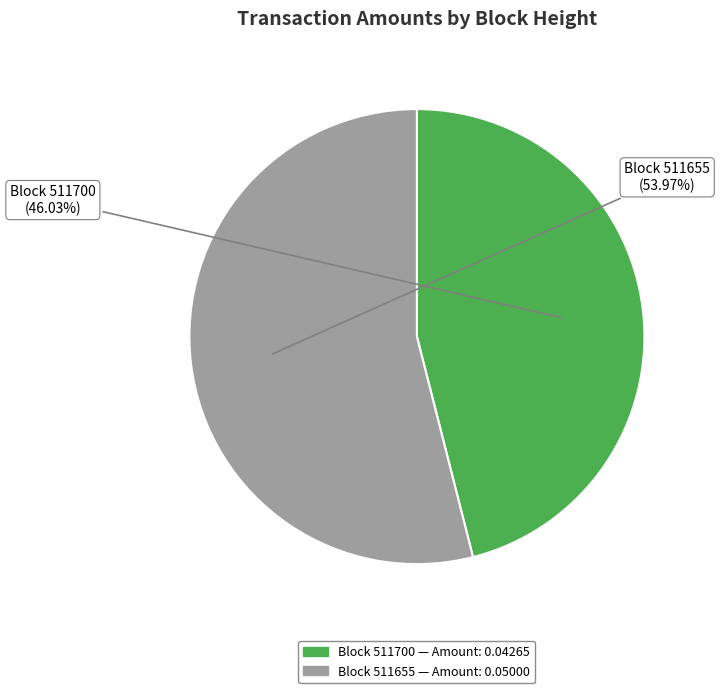

Is there a majority slice in this chart?

Yes